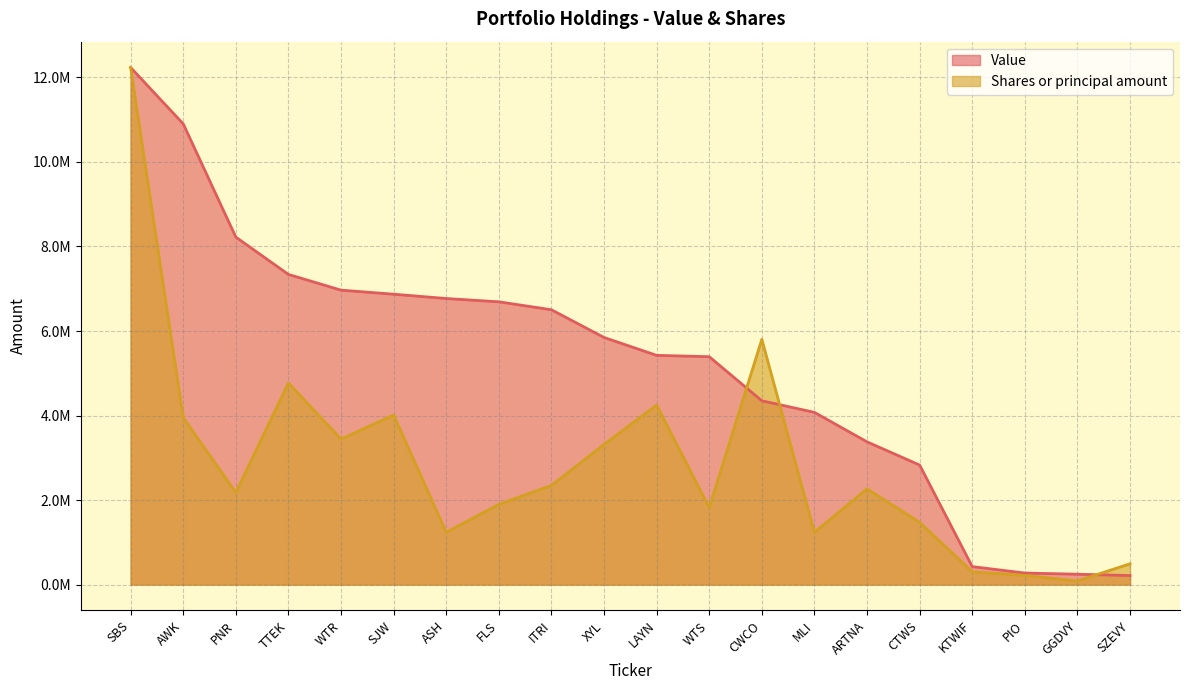

Rank the series by their maximum value, from highest to lowest.

Value, Shares or principal amount